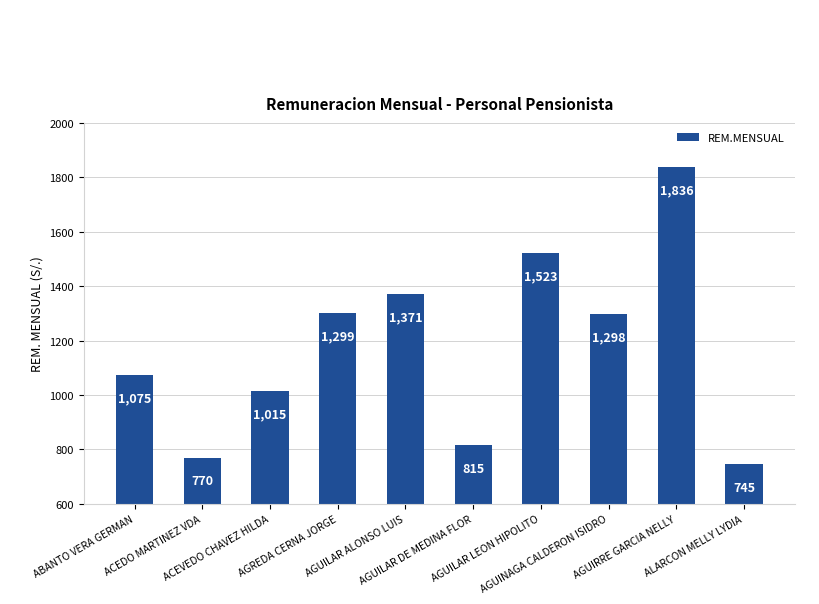

What is the sum of the values at ALARCON MELLY LYDIA and AGUILAR DE MEDINA FLOR?

1559.6